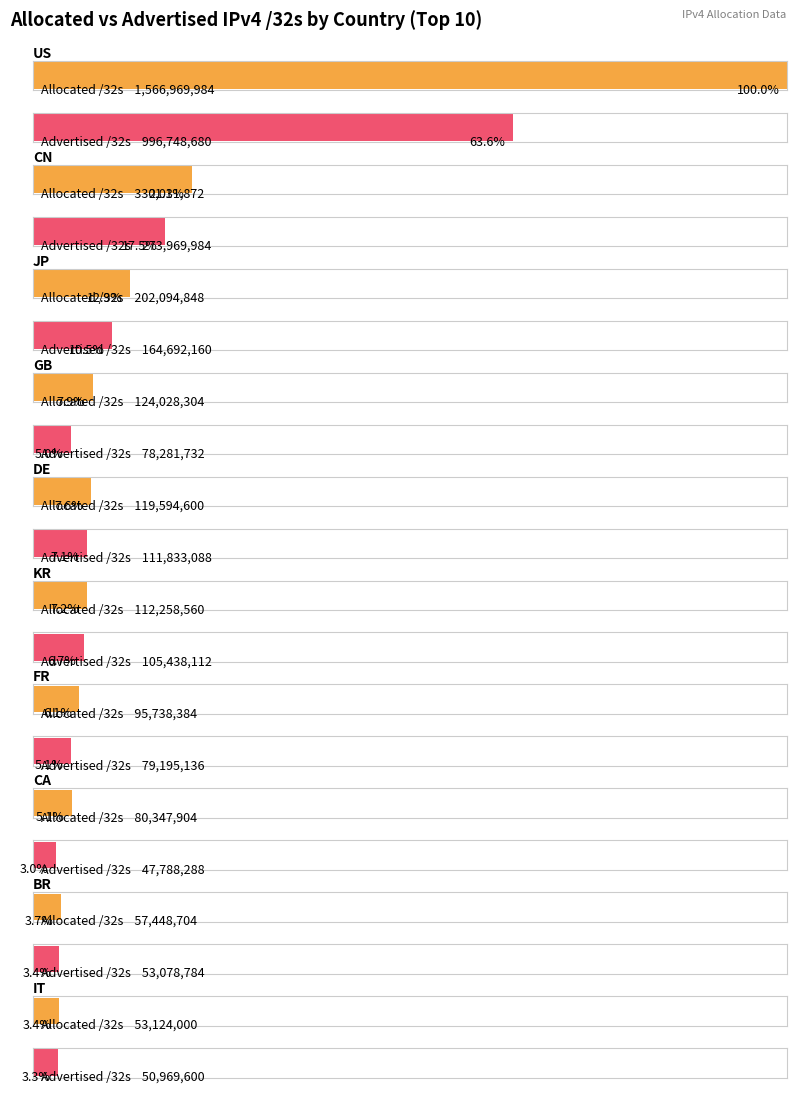

At which label does Advertised /32s reach its peak?

US